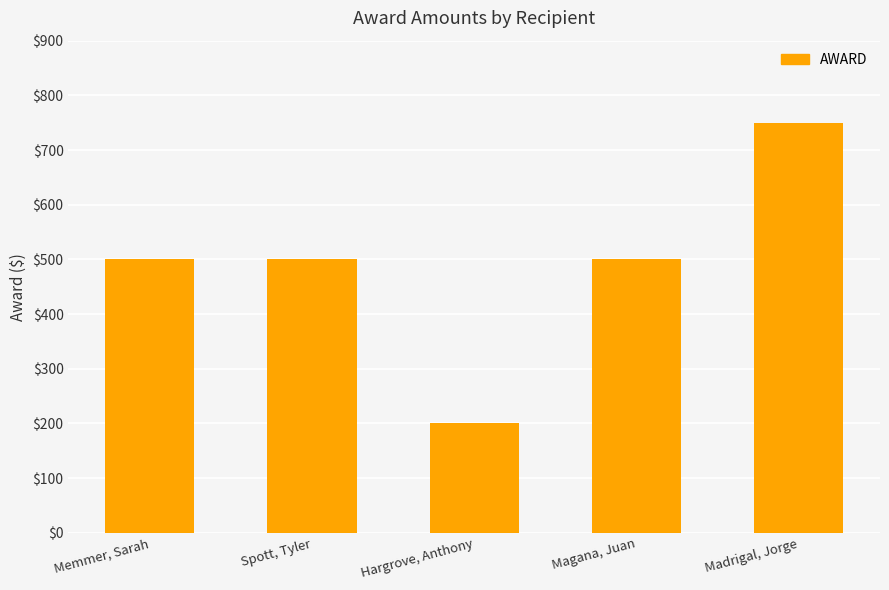

Reading left to right, transcribe all the data shown in this chart.

500	500	200	500	750